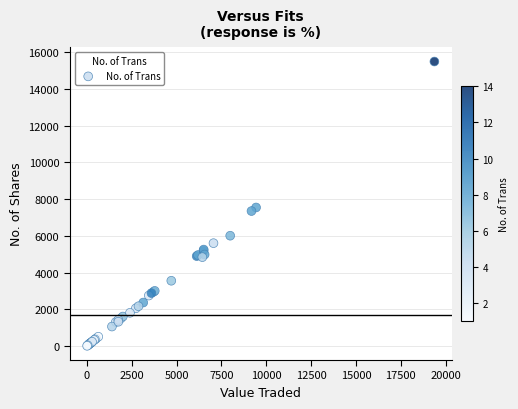

What Y value in the scatter plot is closest to 7752?

7545